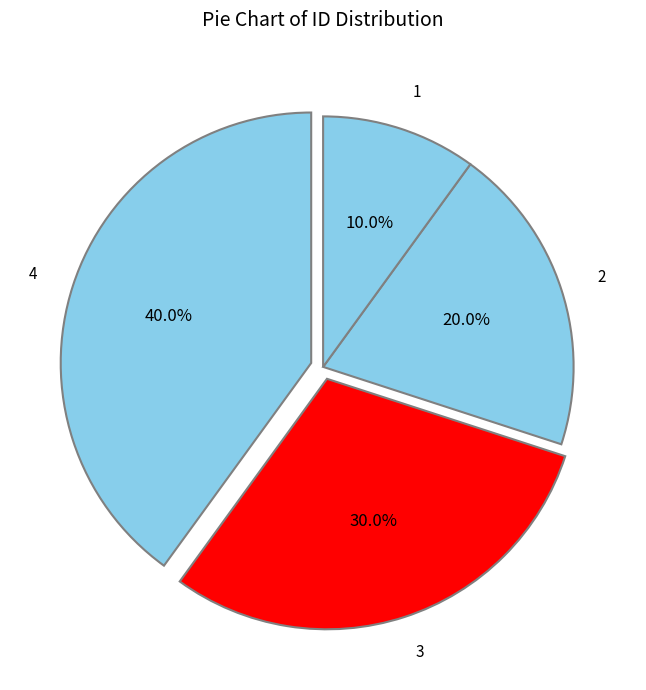

Count the number of slices in the pie.

4